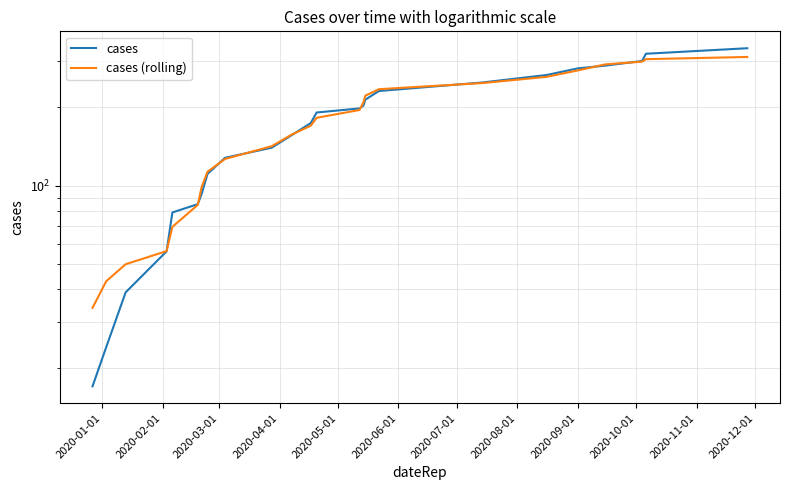

Is this an area chart (filled region under the line)?

No